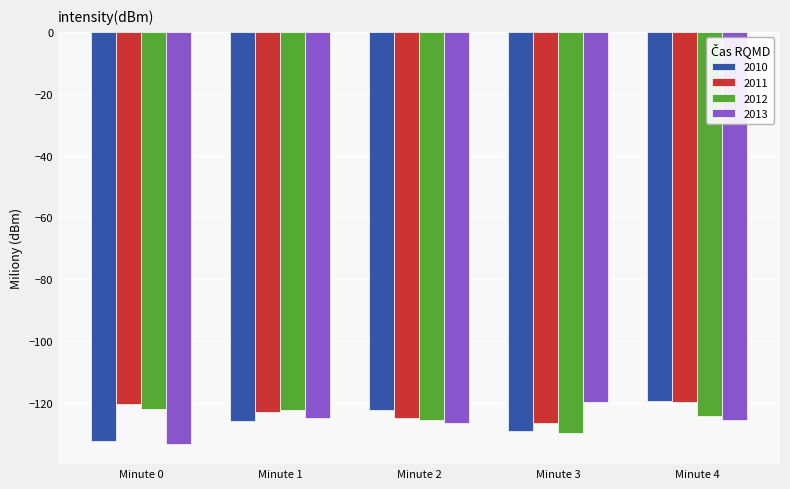

Is the value of 2010 at Minute 0 greater than the value of 2013 at Minute 2?

No